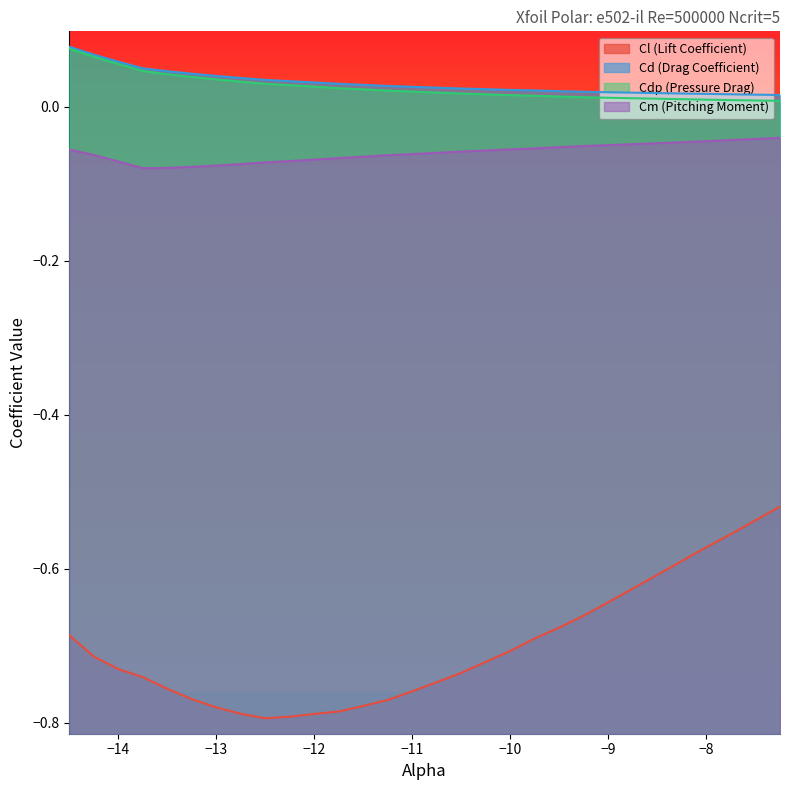

True or false: Cm (Pitching Moment) has a value of -0.0 at −11.

False